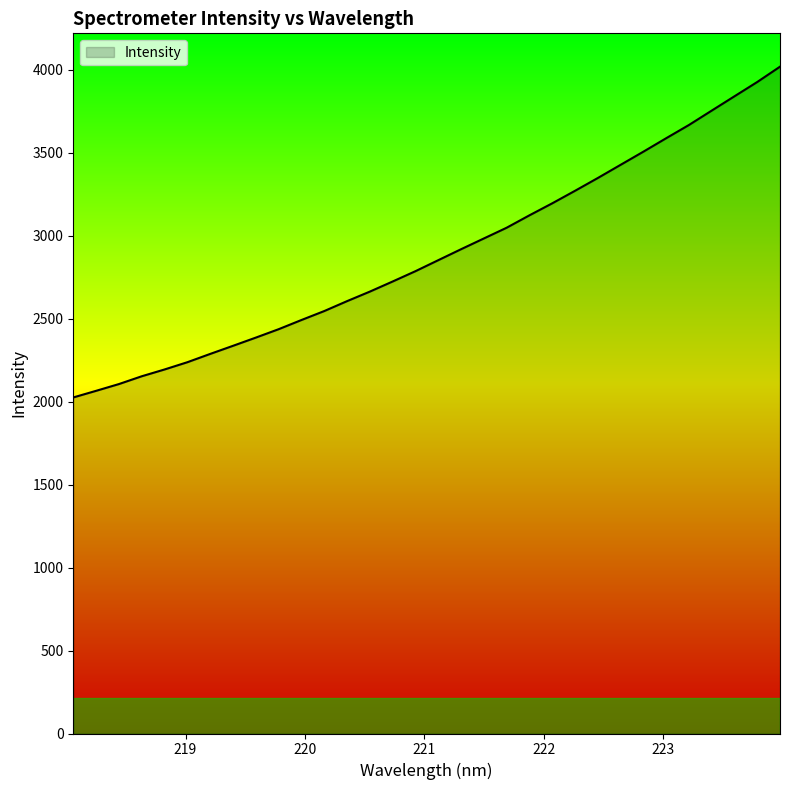

What is the minimum value shown in the chart?

2025.0